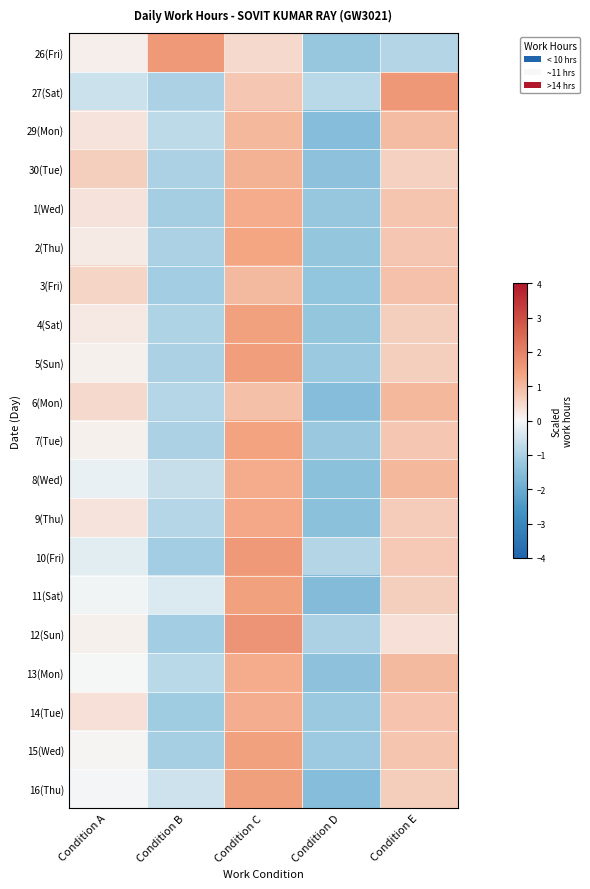

Reading left to right, list all the values displayed in this chart.

26(Fri): Condition A=0.1	Condition B=1.5	Condition C=0.5	Condition D=-1.3	Condition E=-0.9
27(Sat): Condition A=-0.6	Condition B=-1.0	Condition C=0.8	Condition D=-0.8	Condition E=1.6
29(Mon): Condition A=0.3	Condition B=-0.8	Condition C=1.0	Condition D=-1.5	Condition E=1.0
30(Tue): Condition A=0.7	Condition B=-1.0	Condition C=1.1	Condition D=-1.4	Condition E=0.6
1(Wed): Condition A=0.3	Condition B=-1.1	Condition C=1.2	Condition D=-1.3	Condition E=0.8
2(Thu): Condition A=0.2	Condition B=-1.0	Condition C=1.3	Condition D=-1.3	Condition E=0.8
3(Fri): Condition A=0.6	Condition B=-1.1	Condition C=1.0	Condition D=-1.3	Condition E=0.9
4(Sat): Condition A=0.2	Condition B=-1.0	Condition C=1.4	Condition D=-1.3	Condition E=0.6
5(Sun): Condition A=0.1	Condition B=-1.0	Condition C=1.5	Condition D=-1.2	Condition E=0.6
6(Mon): Condition A=0.5	Condition B=-0.9	Condition C=0.9	Condition D=-1.5	Condition E=1.0
7(Tue): Condition A=0.1	Condition B=-1.0	Condition C=1.4	Condition D=-1.2	Condition E=0.8
8(Wed): Condition A=-0.2	Condition B=-0.6	Condition C=1.2	Condition D=-1.4	Condition E=1.0
9(Thu): Condition A=0.3	Condition B=-0.9	Condition C=1.3	Condition D=-1.4	Condition E=0.7
10(Fri): Condition A=-0.3	Condition B=-1.1	Condition C=1.5	Condition D=-0.9	Condition E=0.7
11(Sat): Condition A=-0.1	Condition B=-0.4	Condition C=1.4	Condition D=-1.6	Condition E=0.6
12(Sun): Condition A=0.1	Condition B=-1.1	Condition C=1.6	Condition D=-1.0	Condition E=0.3
13(Mon): Condition A=-0.0	Condition B=-0.8	Condition C=1.2	Condition D=-1.4	Condition E=1.0
14(Tue): Condition A=0.4	Condition B=-1.2	Condition C=1.2	Condition D=-1.2	Condition E=0.8
15(Wed): Condition A=0.1	Condition B=-1.1	Condition C=1.4	Condition D=-1.2	Condition E=0.8
16(Thu): Condition A=-0.0	Condition B=-0.5	Condition C=1.4	Condition D=-1.5	Condition E=0.7